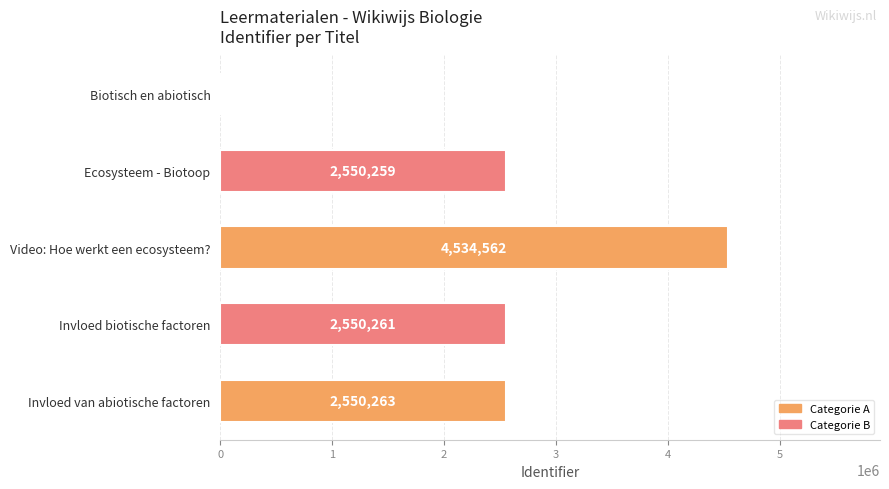

What is the greatest value displayed?

4534562